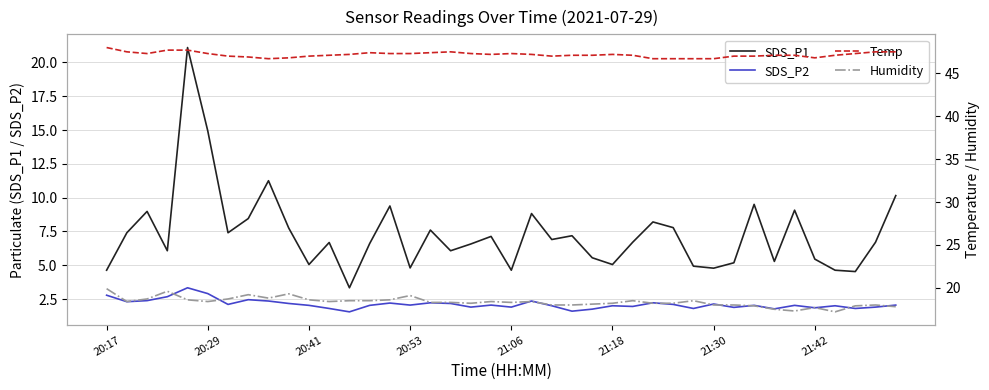

What is the lowest value of the SDS_P2 series?

1.6